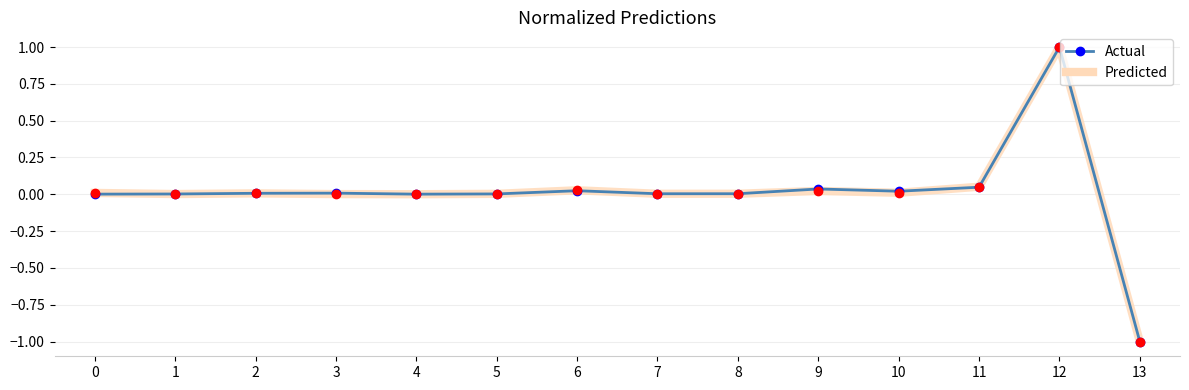

What is the maximum value shown in the chart?

1.0